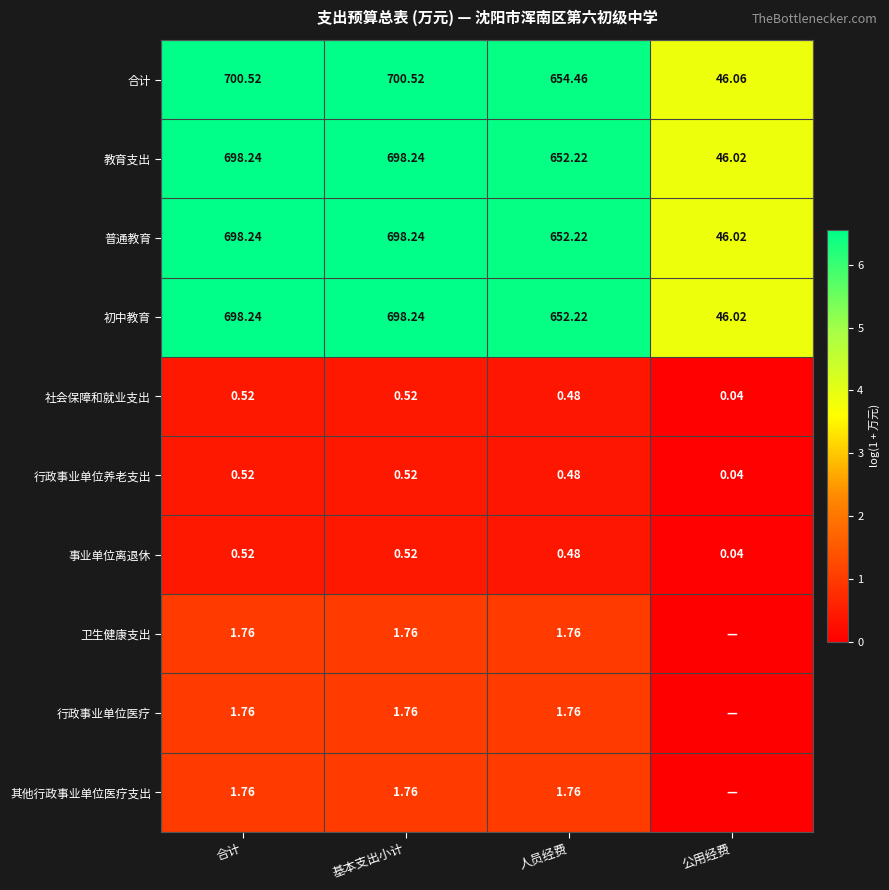

Between 人员经费 and 基本支出小计, which is larger?

基本支出小计